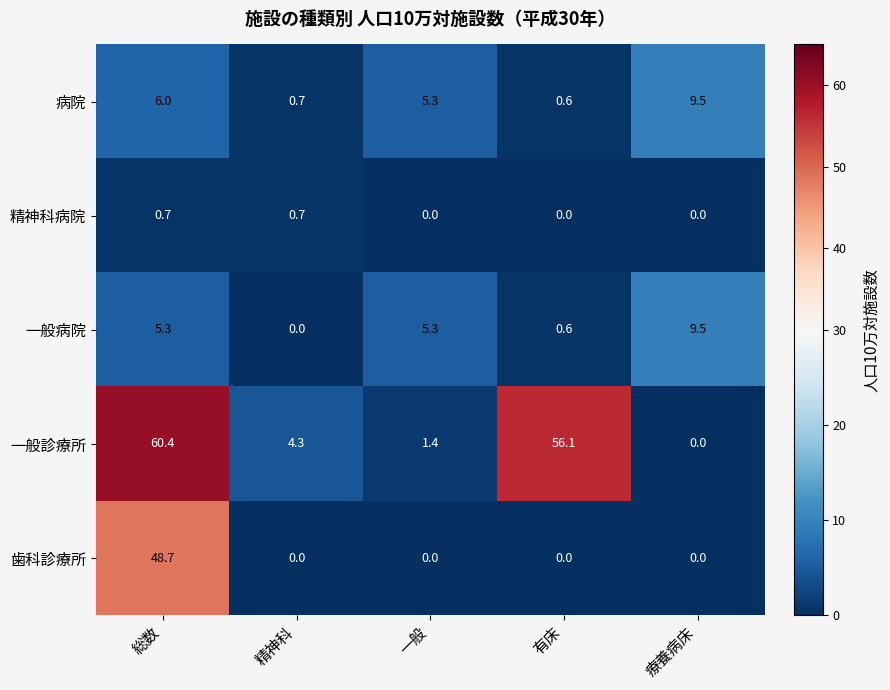

At how many categories does at least one series exceed 39?

2